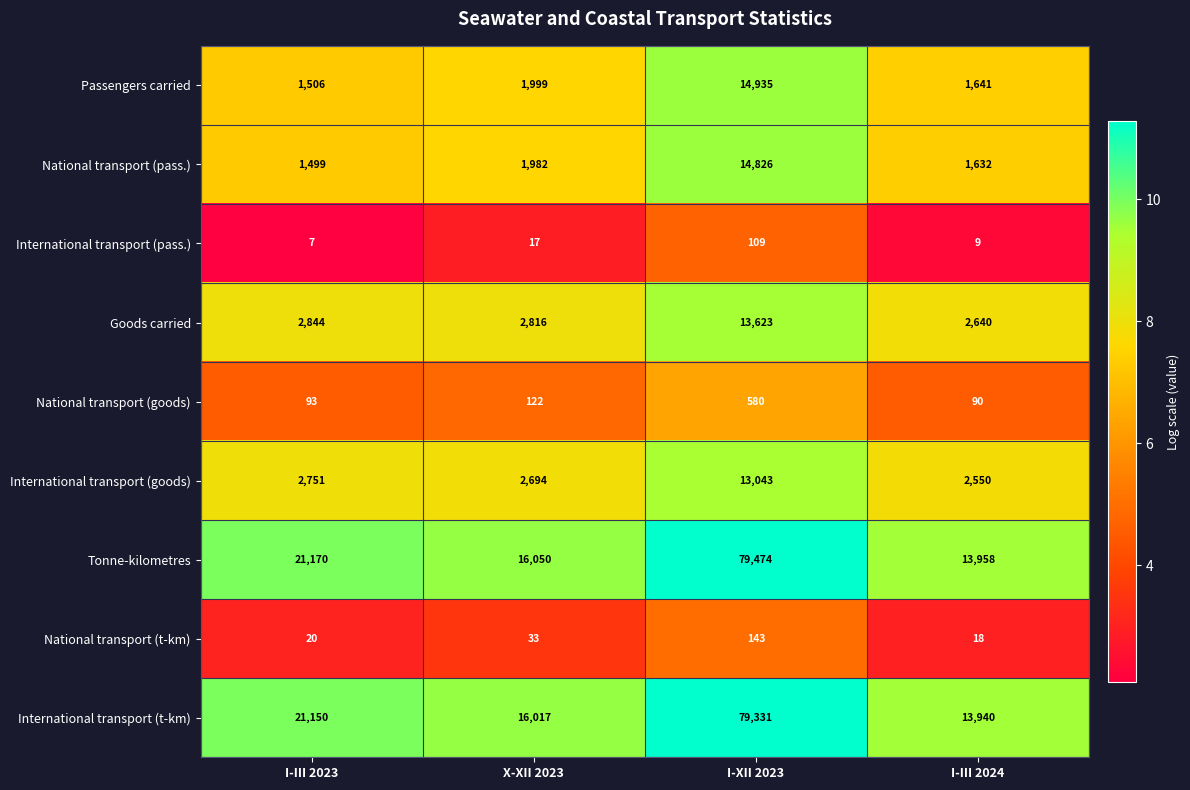

How many categories are shown in the chart?

4